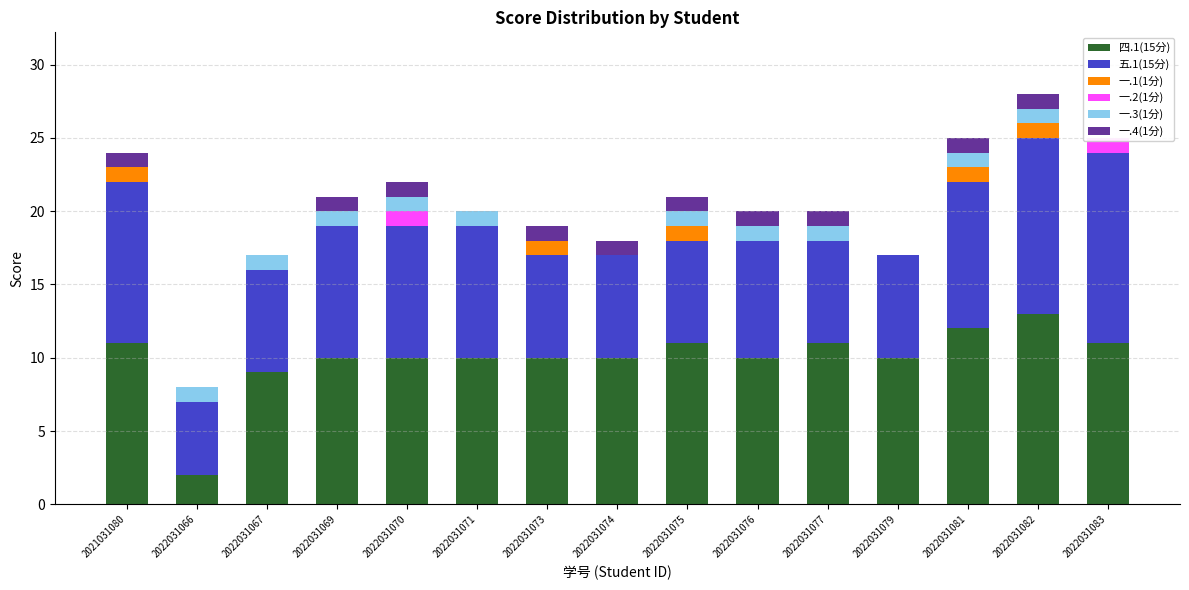

How many data points in 五.1(15分) are less than 8?

7